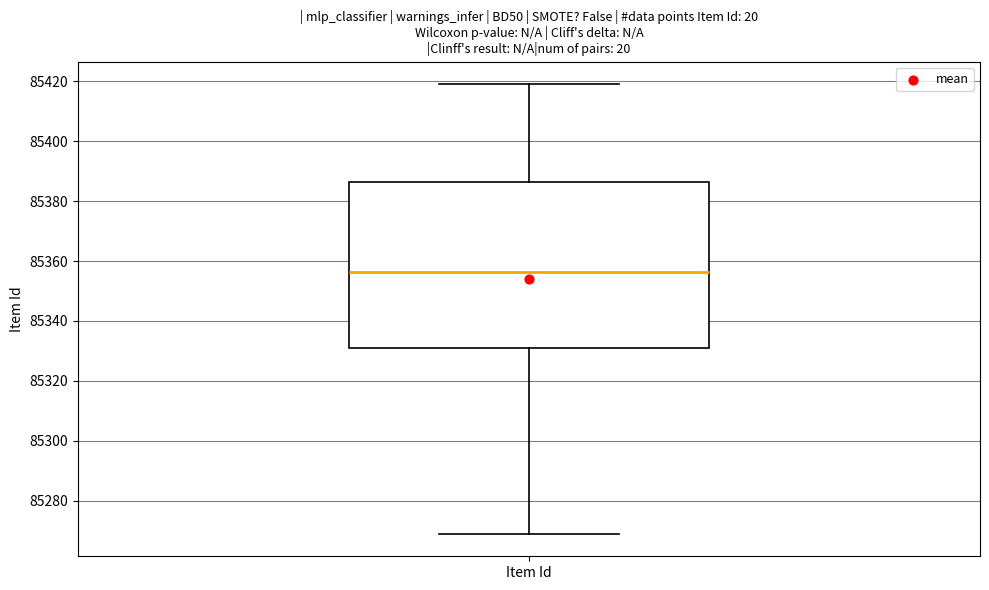

Transcribe this box plot: give where the median line is, the range the box spans, and where the two whiskers end, as read against the y-axis. The values are not printed on the chart, so give them approximately, as read against the axis.

median 85356, box 85332 to 85386, whiskers 85270 to 85420